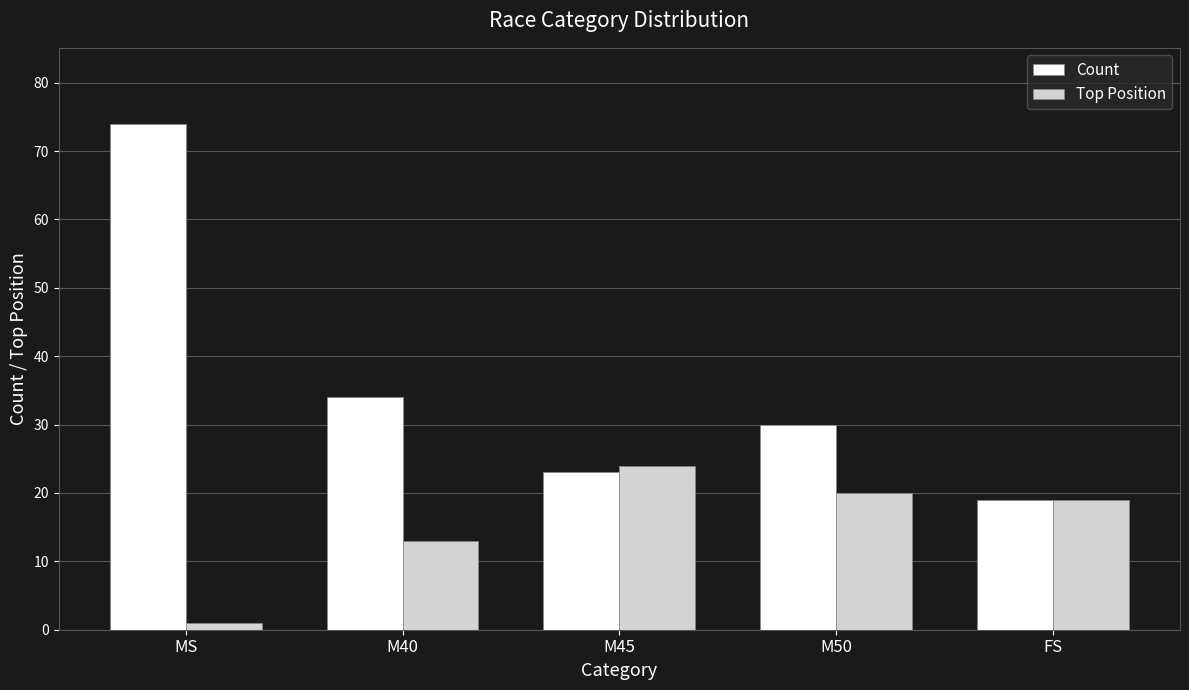

Reading left to right, extract all data points from this chart.

Count: MS=74	M40=34	M45=23	M50=30	FS=19
Top Position: MS=1	M40=13	M45=24	M50=20	FS=19